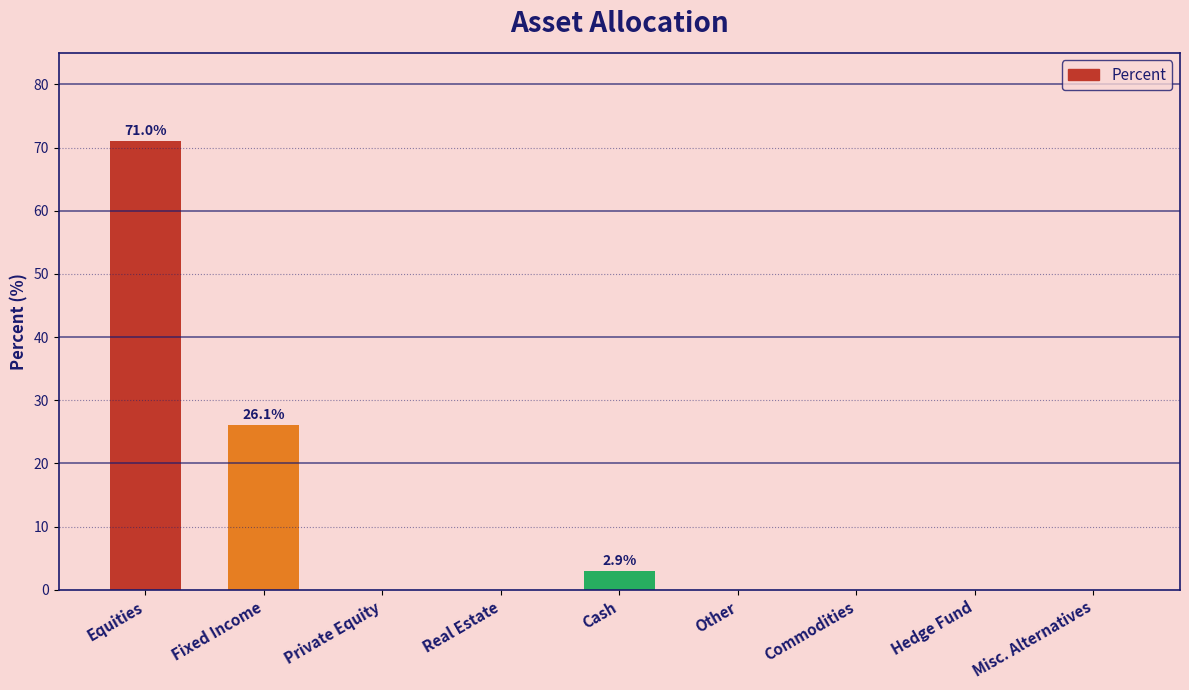

What is the average value?

11.1